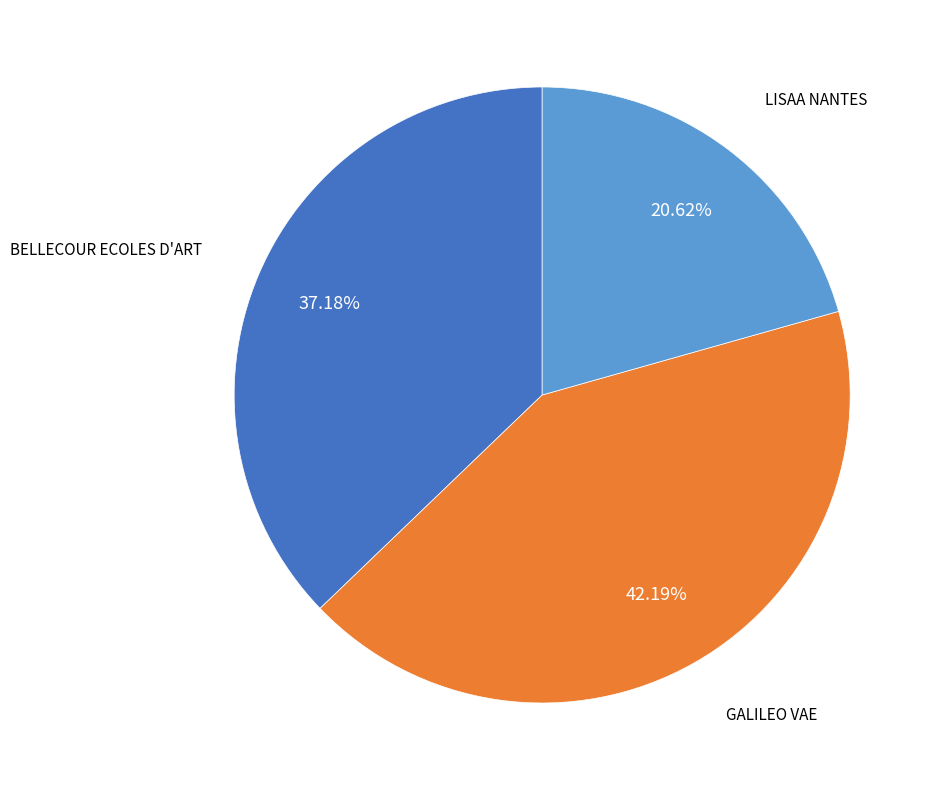

How many slices are in this pie chart?

3